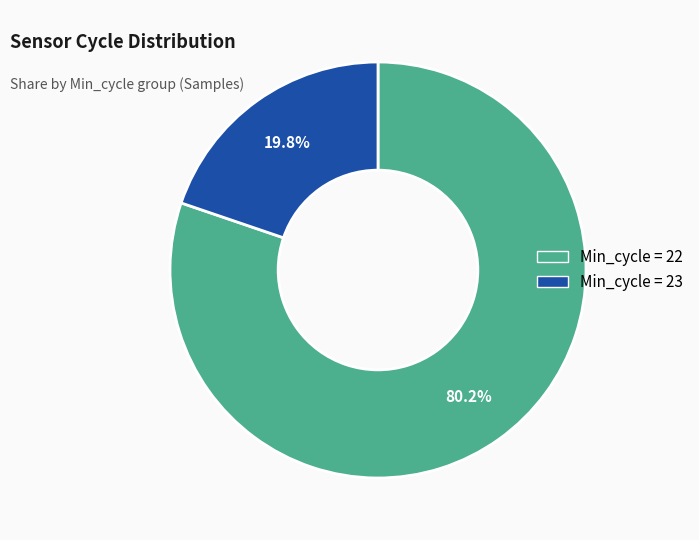

Count the number of slices in the pie.

2